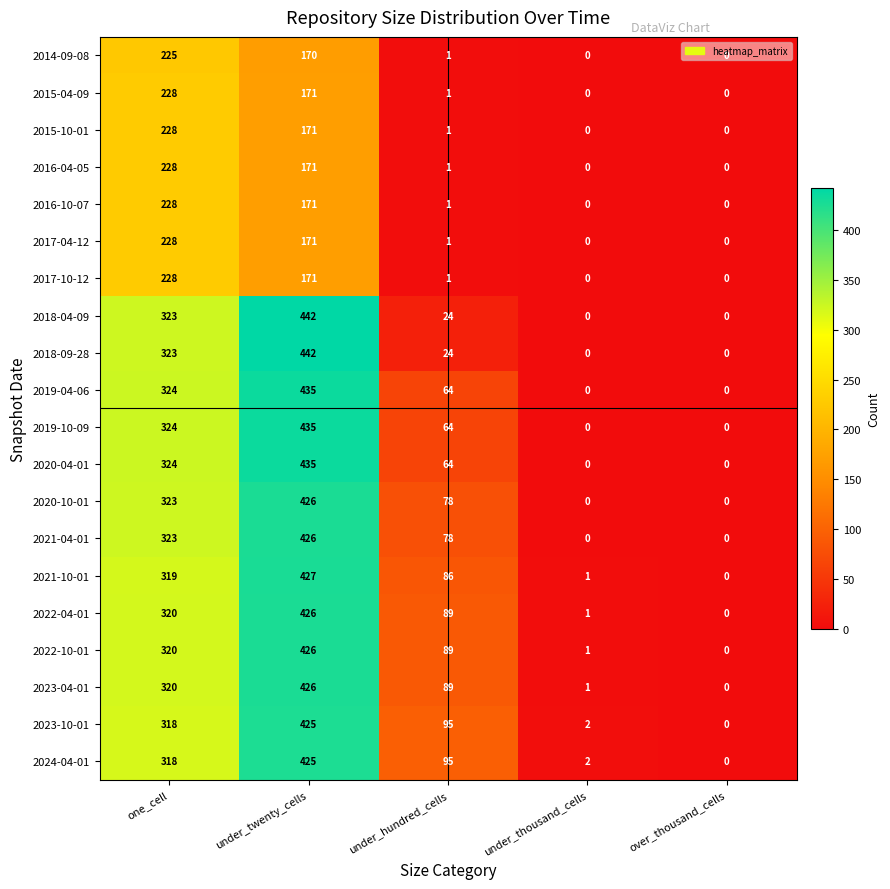

What is the spread (max minus min) of values at under_twenty_cells?

272